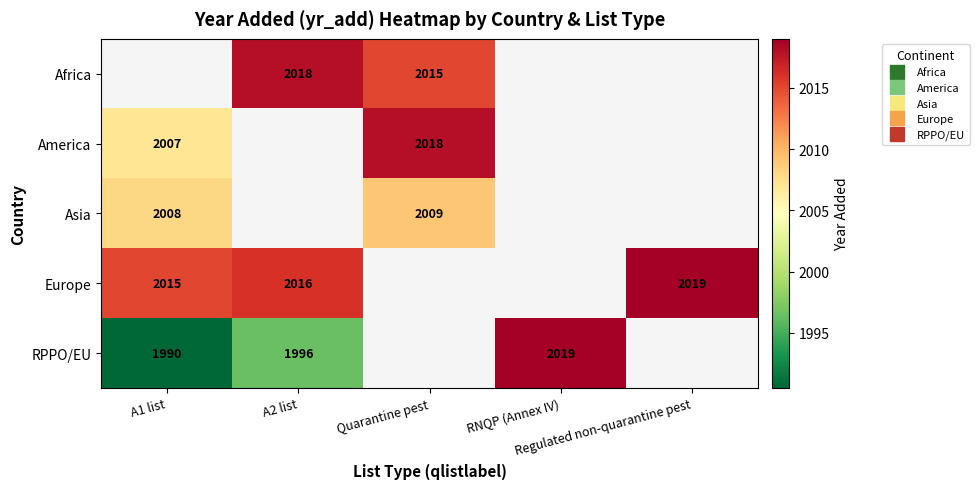

How many distinct data groups are displayed?

5